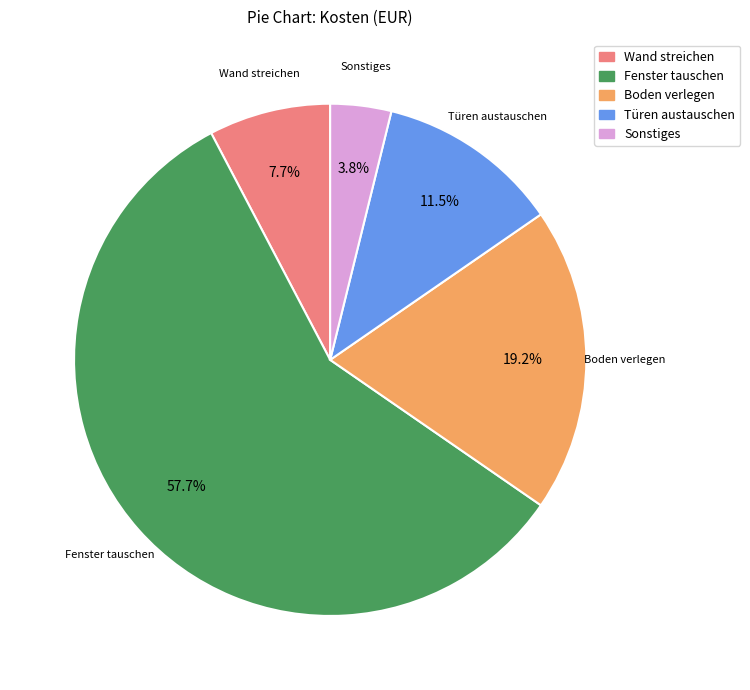

Which category has the biggest portion of the pie?

Fenster tauschen